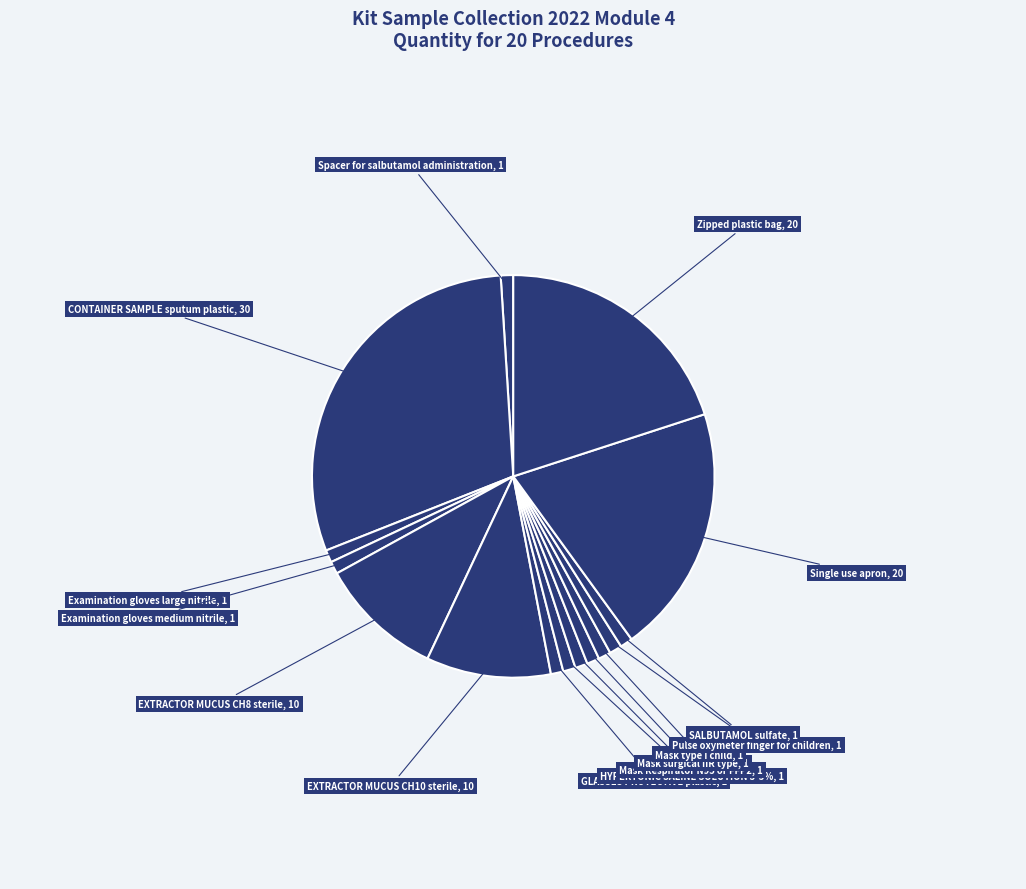

What portion of the pie excludes Zipped plastic bag?

80.0%